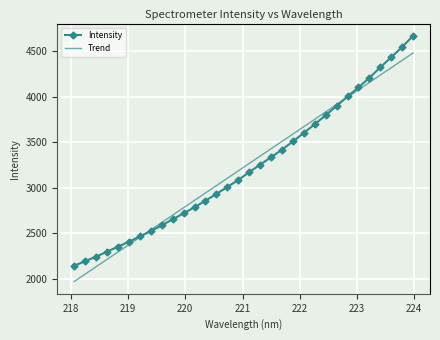

Rank the series by their maximum value, from lowest to highest.

Trend, Intensity